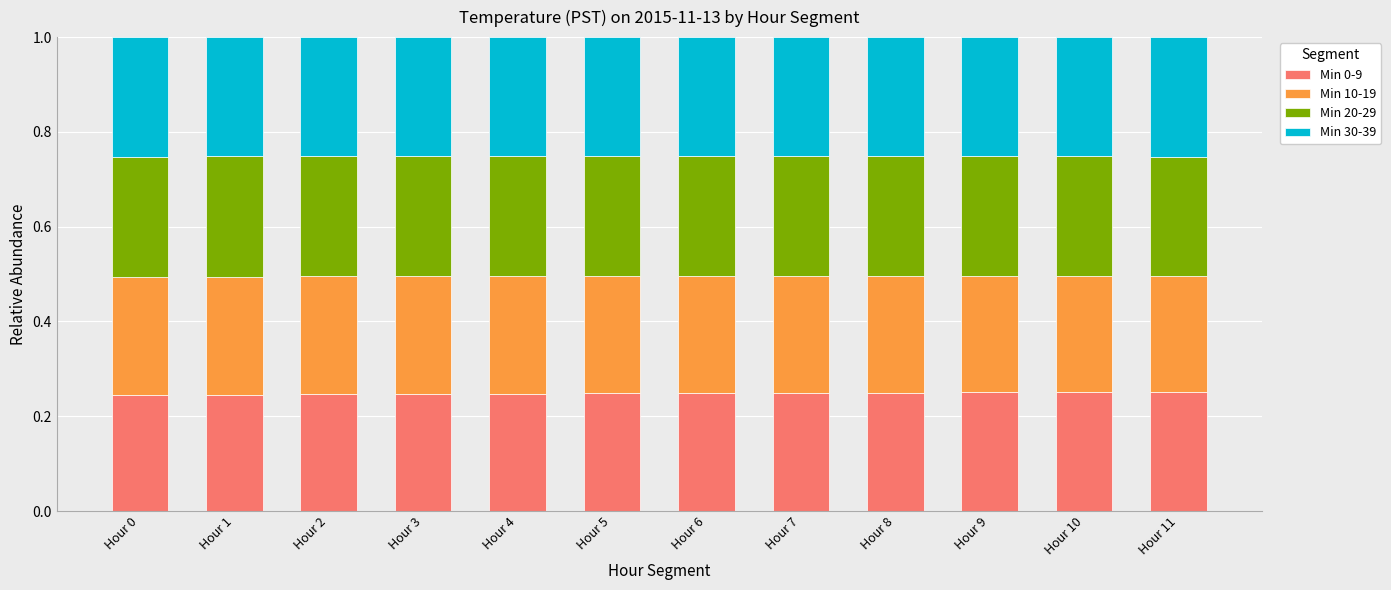

What is the total value across all series at Hour 8?

1.0